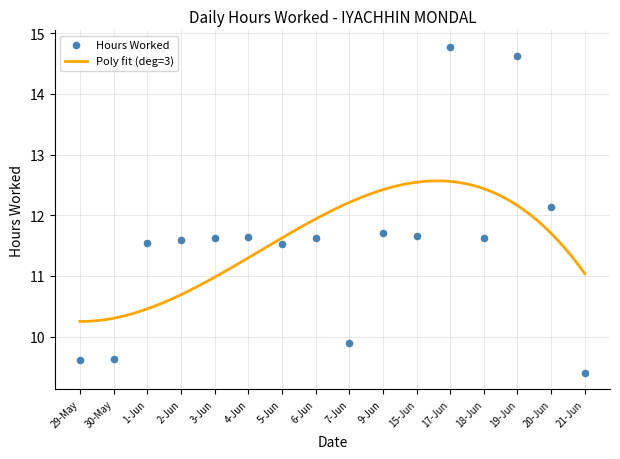

What is the change in value from 7-Jun to 20-Jun?

+2.2